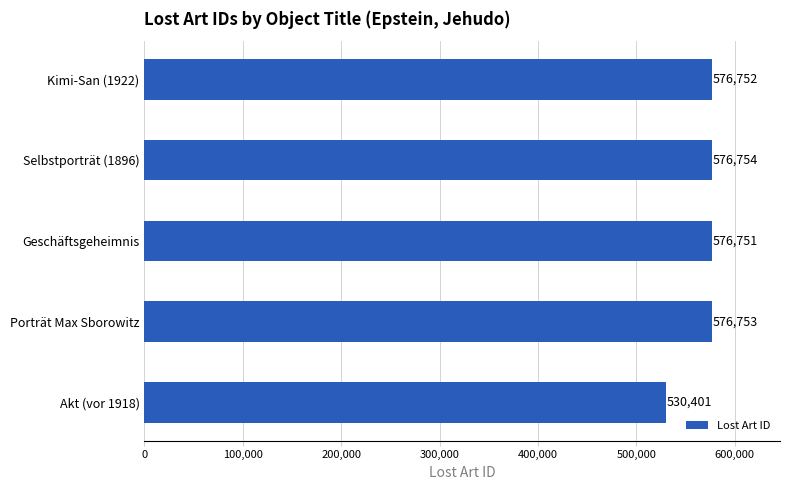

How many bars are there in total?

5